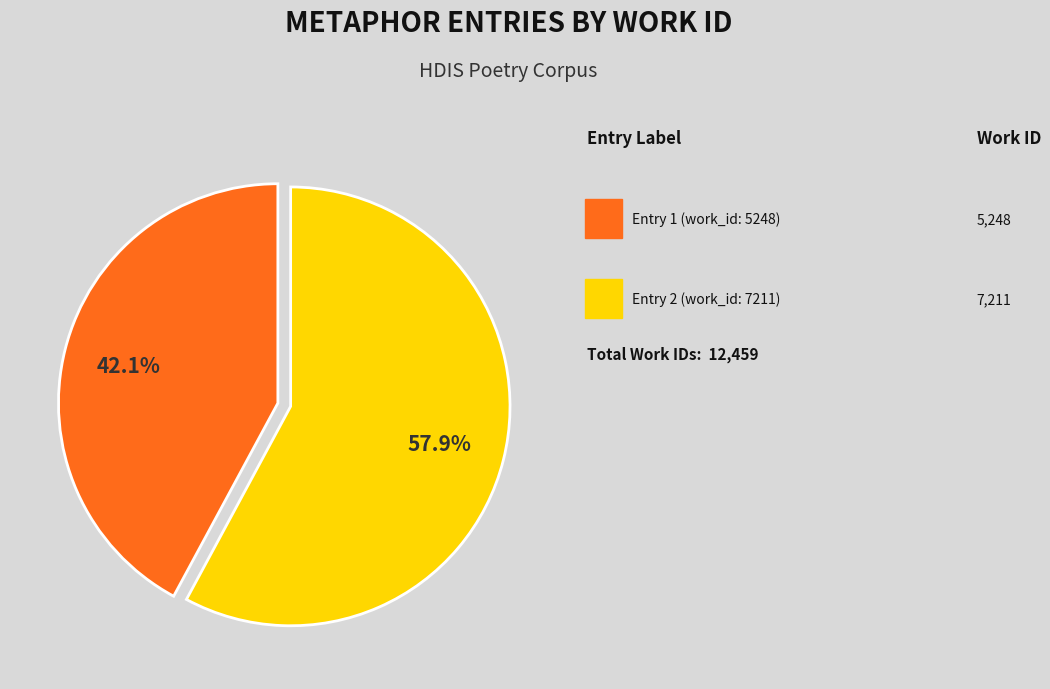

To the nearest percent, what is the average slice percentage?

50%